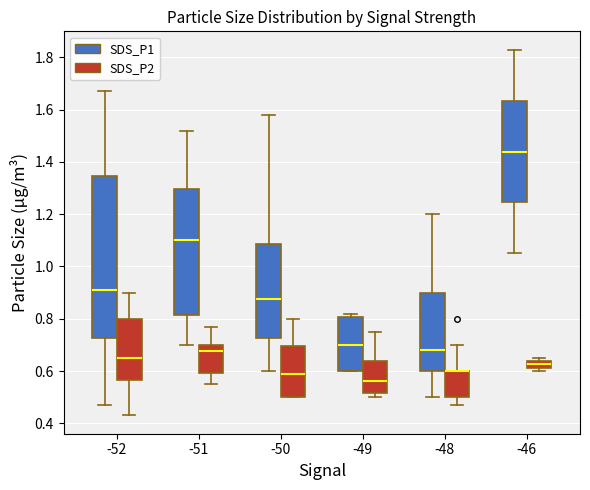

Where does the median line of the box for -50 (SDS_P2) sit on the y-axis? The values are not printed on the chart, so give them approximately, as read against the axis.

0.60